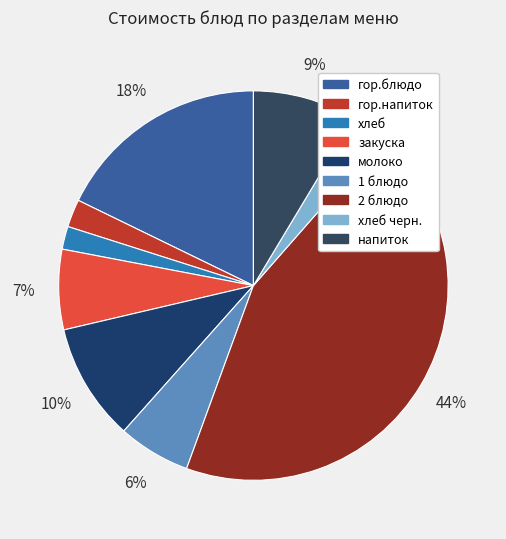

How many slices are in this pie chart?

9